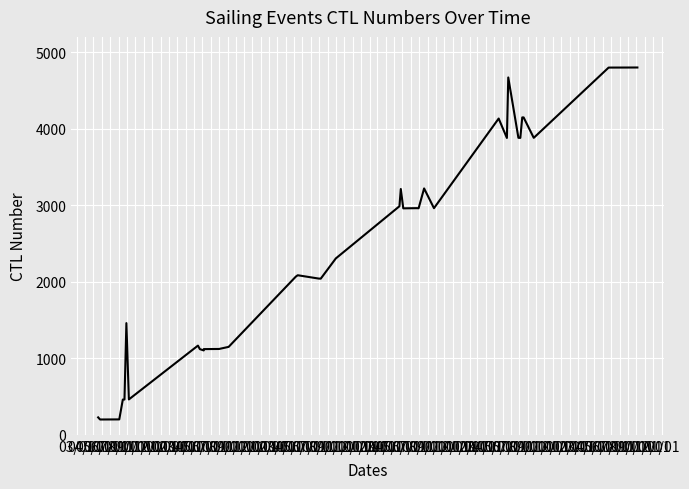

List the labels in order of value, smallest first.

04/01, 05/01, 06/01, 03/01, 07/01, 08/01, 10/01, 01/01, 12/01, 02/01, 03/01, 04/01, 05/01, 11/01, 09/01, 09/01, 08/01, 06/01, 07/01, 10/01, 01/01, 03/01, 05/01, 02/01, 11/01, 12/01, 04/01, 07/01, 10/01, 01/01, 09/01, 06/01, 12/01, 11/01, 08/01, 02/01, 03/01, 04/01, 05/01, 06/01